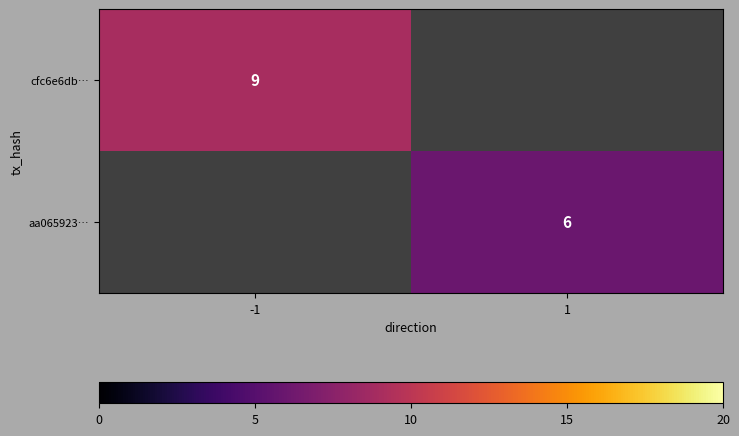

True or false: aa065923… has a value of 6 at 1.

True